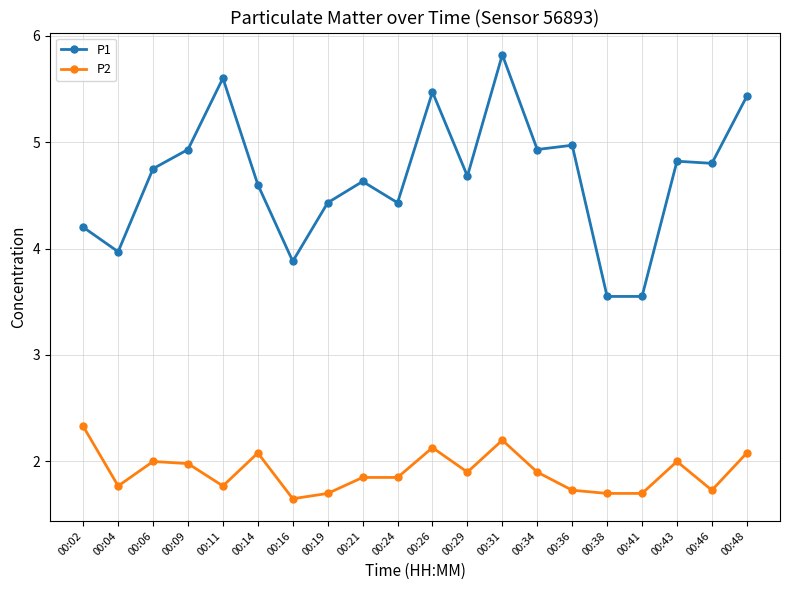

At how many categories does at least one series exceed 3?

20